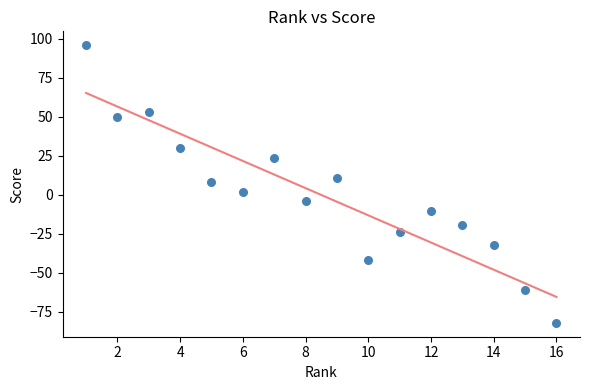

What is the range of X values (max minus min)?

15